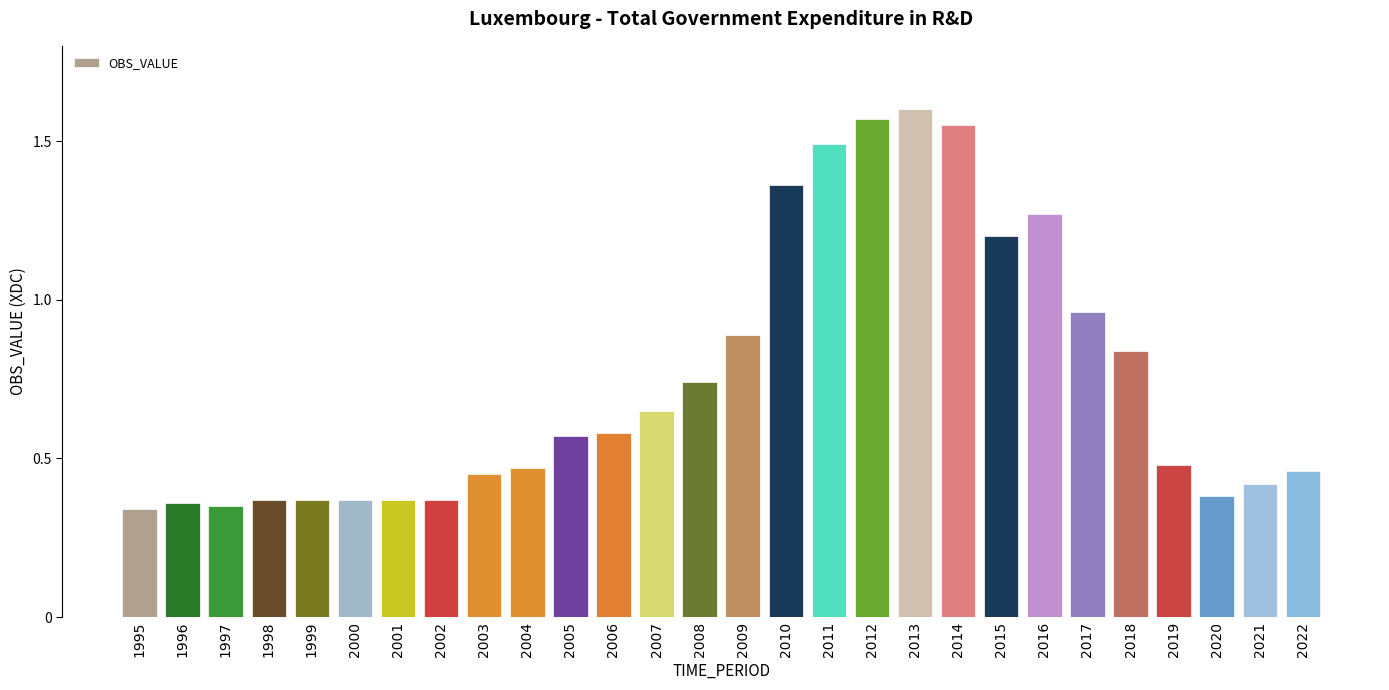

Between 1999 and 2005, which is larger?

2005